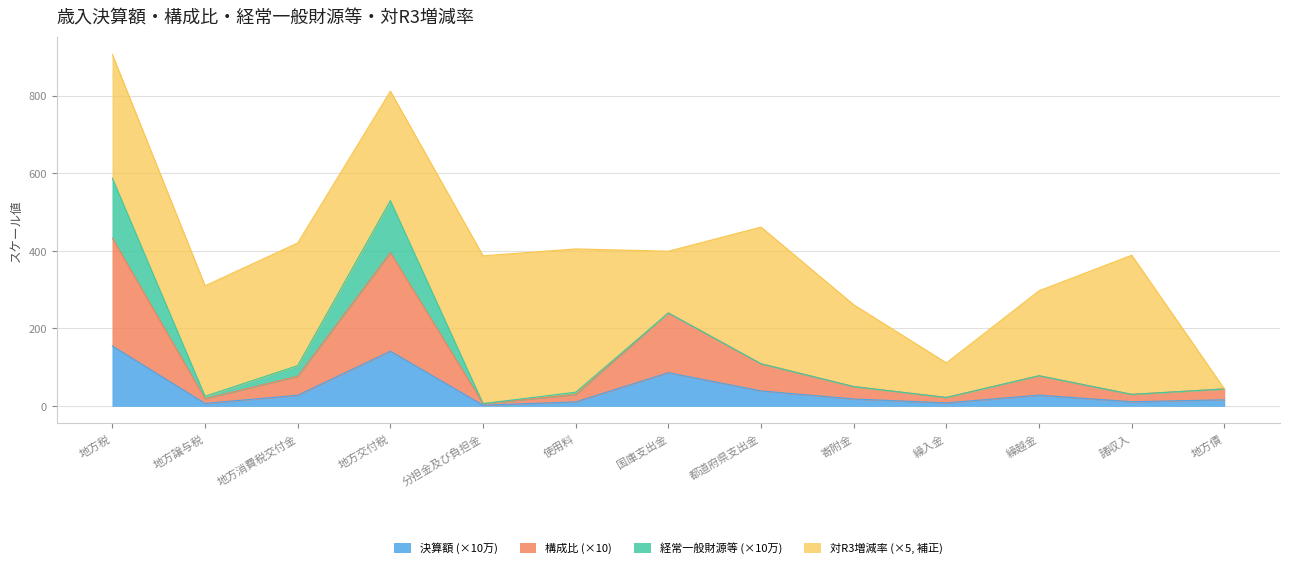

What is the maximum value for 決算額 (×10万)?

154.5